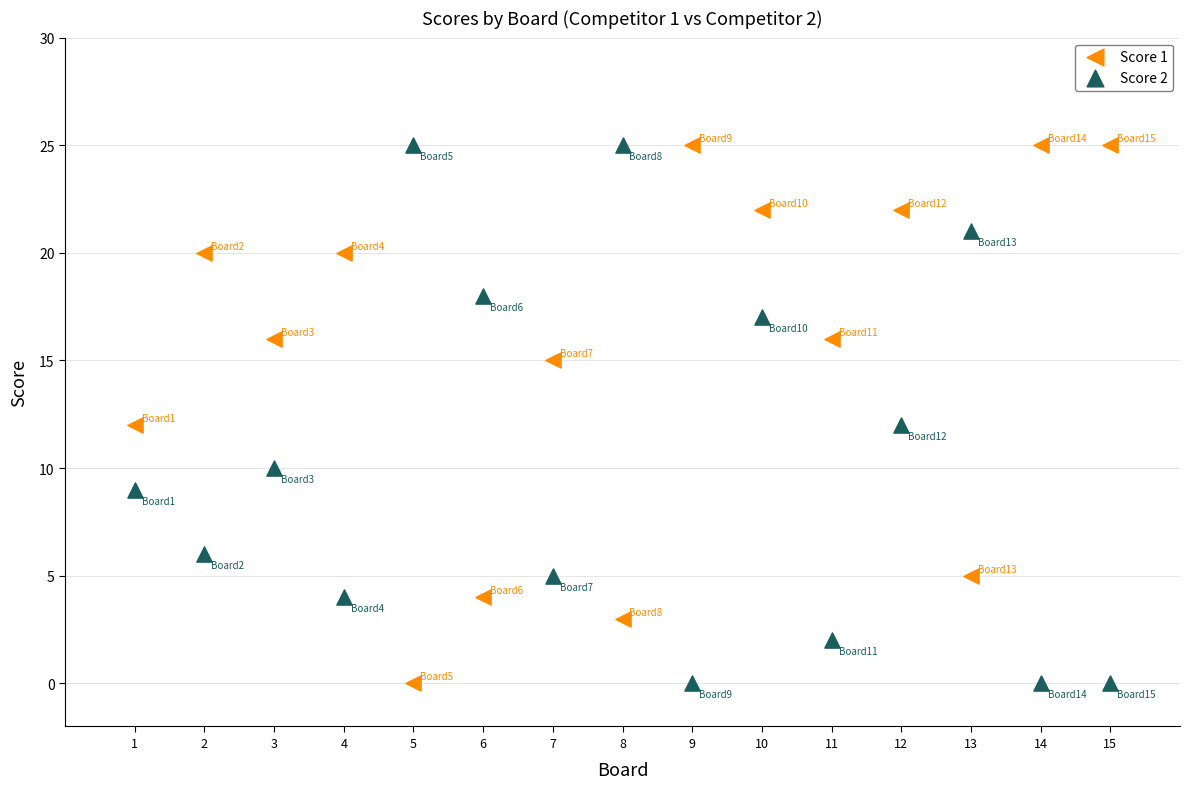

Across all data points, what is the range of X values (max minus min)?

14